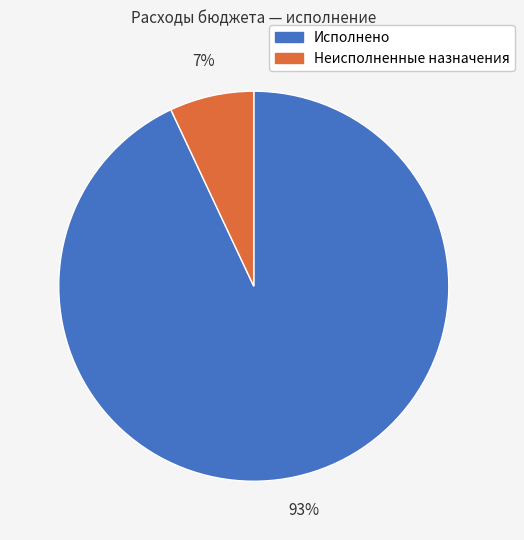

Rank the categories by value from highest to lowest.

Исполнено, Неисполненные назначения